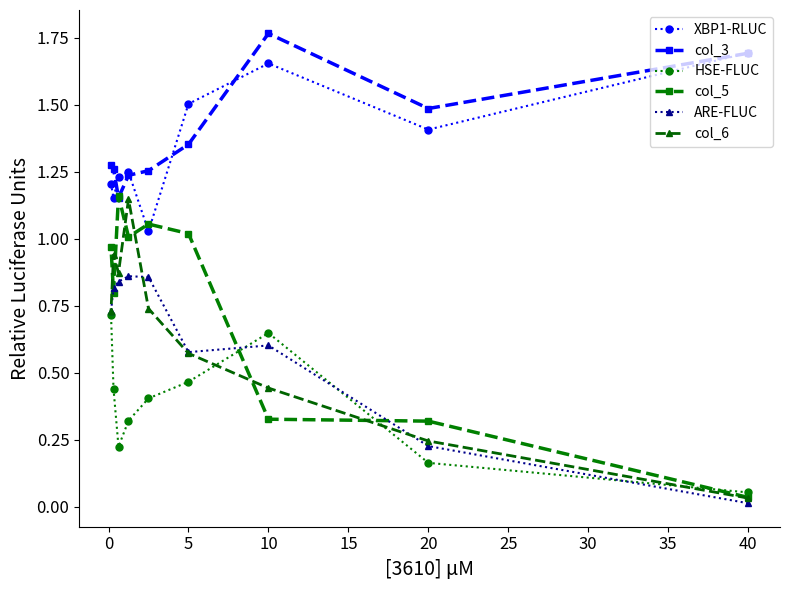

True or false: HSE-FLUC and col_3 intersect in this chart.

False